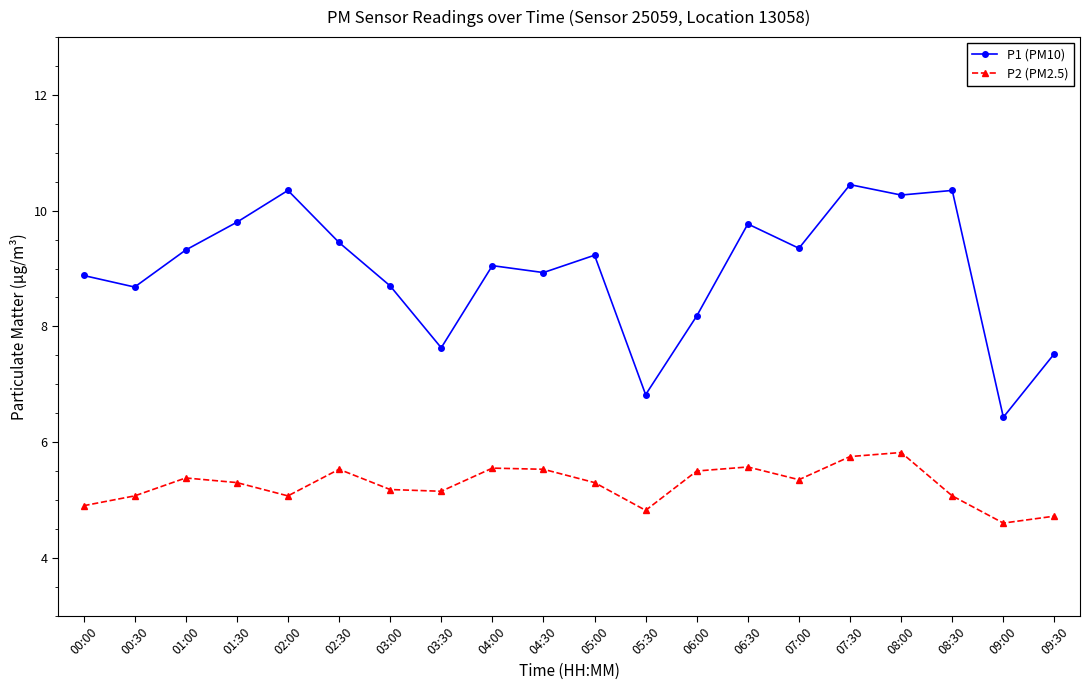

True or false: P1 (PM10) and P2 (PM2.5) intersect in this chart.

False